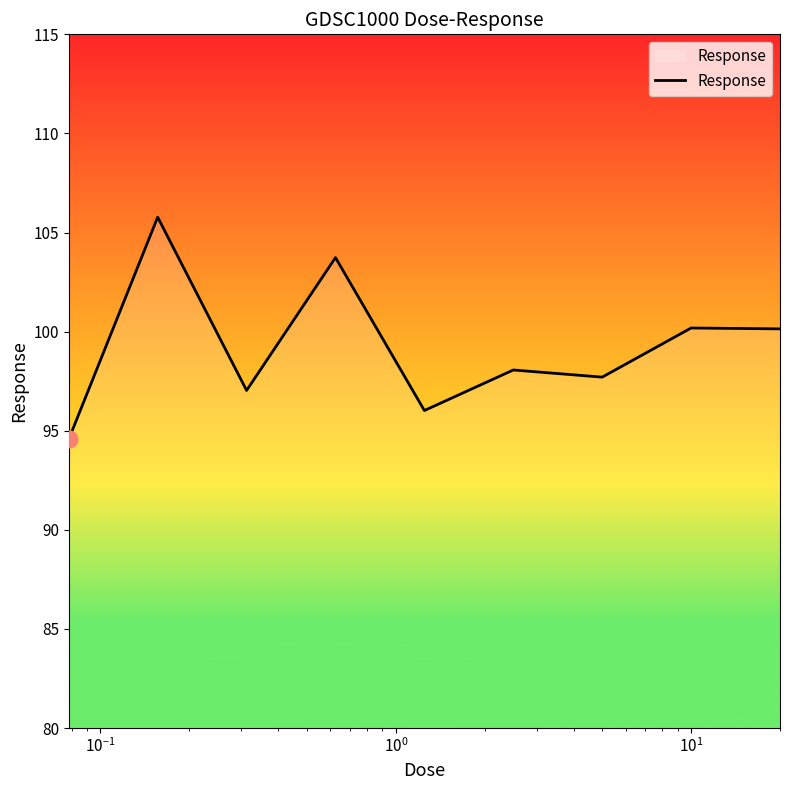

What is the minimum value shown in the chart?

94.6